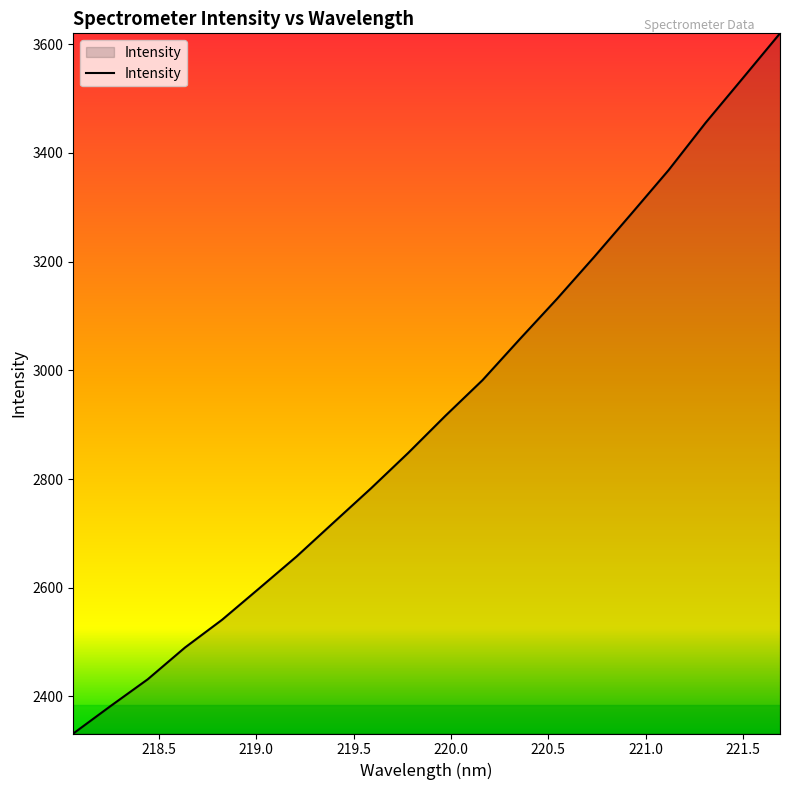

What is the minimum value shown in the chart?

2331.9